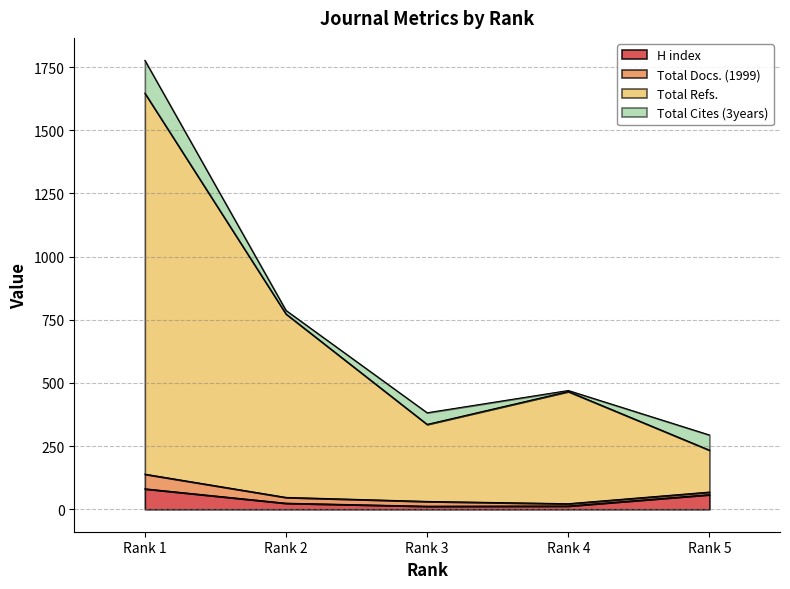

How many lines are shown in the chart?

4